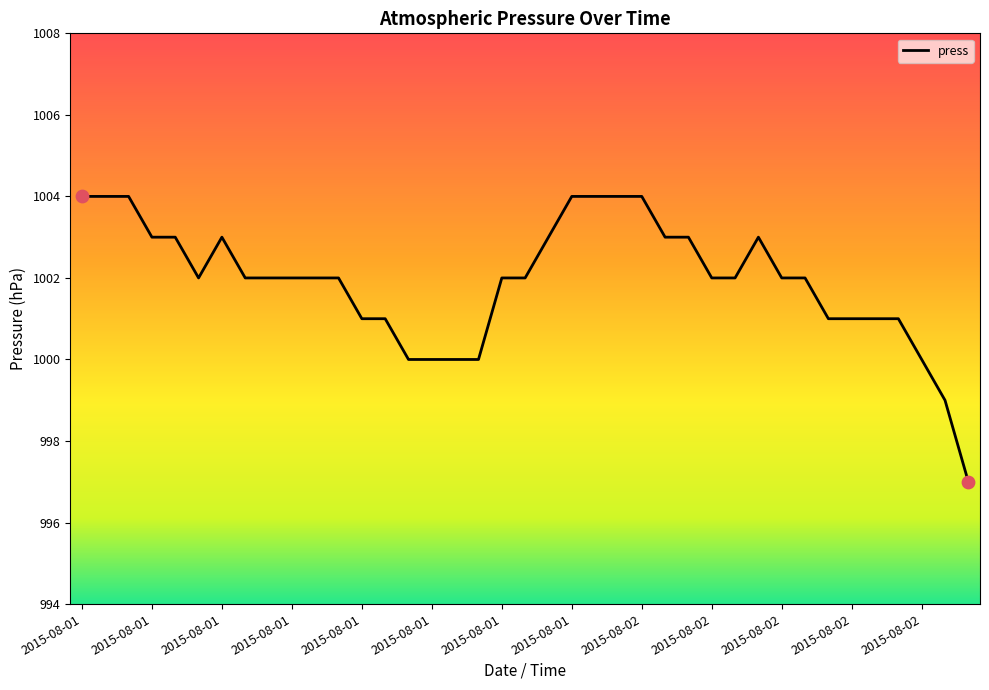

What is the greatest value displayed?

1004